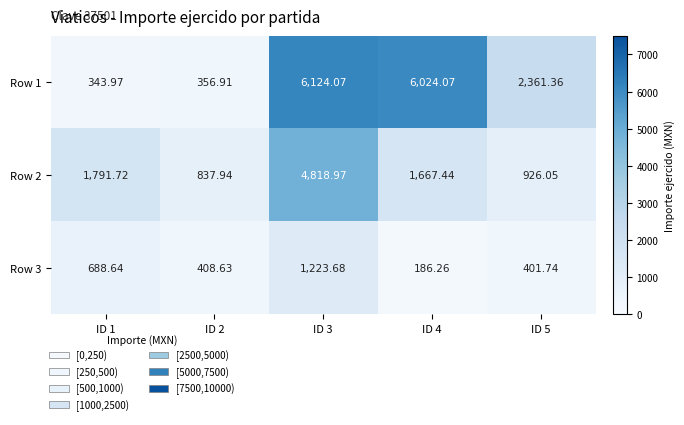

What is the spread (max minus min) of values at ID 3?

4900.4